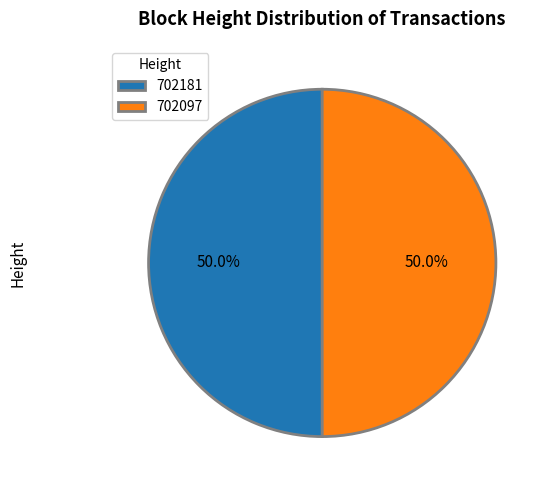

What is the total percentage of 702097 and 702181?

100.0%